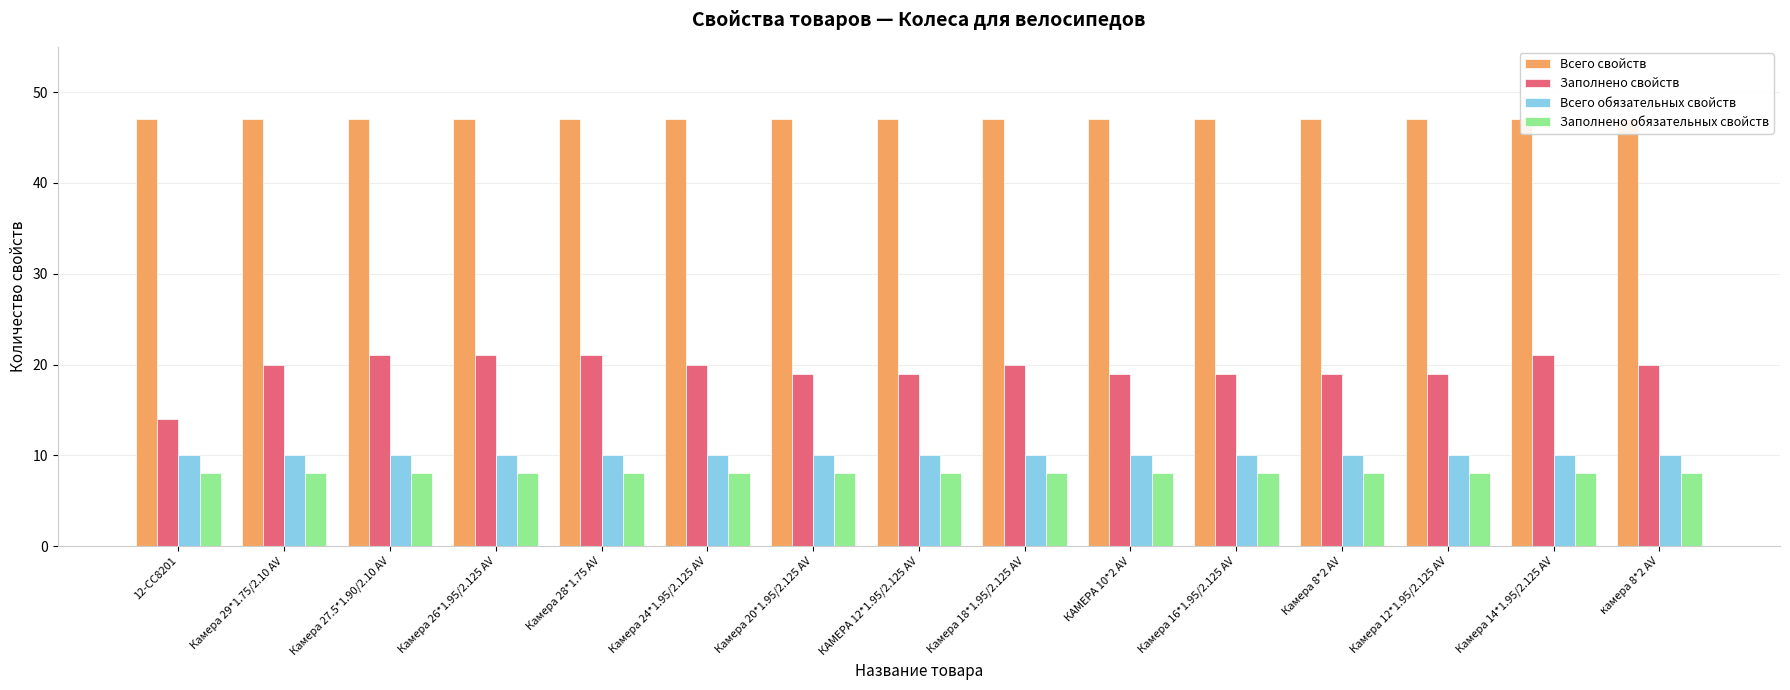

Reading left to right, extract all data points from this chart.

Всего свойств: 12-CC8201=47	Камера 29*1.75/2.10 AV=47	Камера 27.5*1.90/2.10 AV=47	Камера 26*1.95/2.125 AV=47	Камера 28*1.75 AV=47	Камера 24*1.95/2.125 AV=47	Камера 20*1.95/2.125 AV=47	КАМЕРА 12*1.95/2.125 AV=47	Камера 18*1.95/2.125 AV=47	КАМЕРА 10*2 AV=47	Камера 16*1.95/2.125 AV=47	Камера 8*2 AV=47	Камера 12*1.95/2.125 AV=47	Камера 14*1.95/2.125 AV=47	камера 8*2 AV=47
Заполнено свойств: 12-CC8201=14	Камера 29*1.75/2.10 AV=20	Камера 27.5*1.90/2.10 AV=21	Камера 26*1.95/2.125 AV=21	Камера 28*1.75 AV=21	Камера 24*1.95/2.125 AV=20	Камера 20*1.95/2.125 AV=19	КАМЕРА 12*1.95/2.125 AV=19	Камера 18*1.95/2.125 AV=20	КАМЕРА 10*2 AV=19	Камера 16*1.95/2.125 AV=19	Камера 8*2 AV=19	Камера 12*1.95/2.125 AV=19	Камера 14*1.95/2.125 AV=21	камера 8*2 AV=20
Всего обязательных свойств: 12-CC8201=10	Камера 29*1.75/2.10 AV=10	Камера 27.5*1.90/2.10 AV=10	Камера 26*1.95/2.125 AV=10	Камера 28*1.75 AV=10	Камера 24*1.95/2.125 AV=10	Камера 20*1.95/2.125 AV=10	КАМЕРА 12*1.95/2.125 AV=10	Камера 18*1.95/2.125 AV=10	КАМЕРА 10*2 AV=10	Камера 16*1.95/2.125 AV=10	Камера 8*2 AV=10	Камера 12*1.95/2.125 AV=10	Камера 14*1.95/2.125 AV=10	камера 8*2 AV=10
Заполнено обязательных свойств: 12-CC8201=8	Камера 29*1.75/2.10 AV=8	Камера 27.5*1.90/2.10 AV=8	Камера 26*1.95/2.125 AV=8	Камера 28*1.75 AV=8	Камера 24*1.95/2.125 AV=8	Камера 20*1.95/2.125 AV=8	КАМЕРА 12*1.95/2.125 AV=8	Камера 18*1.95/2.125 AV=8	КАМЕРА 10*2 AV=8	Камера 16*1.95/2.125 AV=8	Камера 8*2 AV=8	Камера 12*1.95/2.125 AV=8	Камера 14*1.95/2.125 AV=8	камера 8*2 AV=8